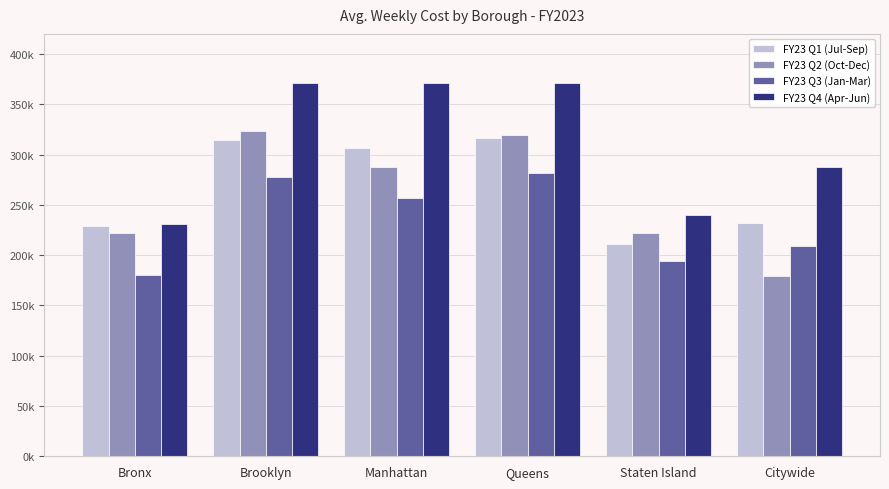

True or false: FY23 Q1 (Jul-Sep) has a value of 228982.4 at Bronx.

True